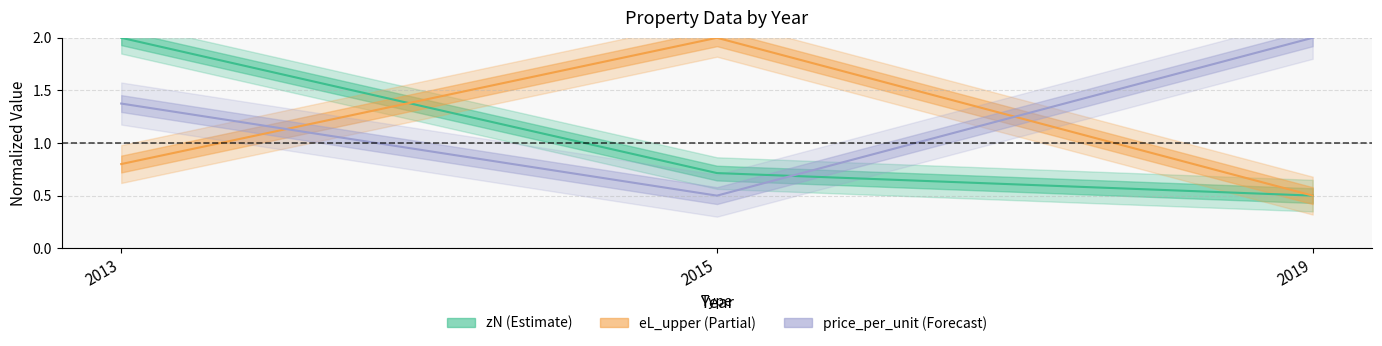

Reading left to right, what are all the values shown in this chart?

zN: 2.0	0.7	0.5
eL_upper: 0.8	2.0	0.5
price_per_unit: 1.4	0.5	2.0